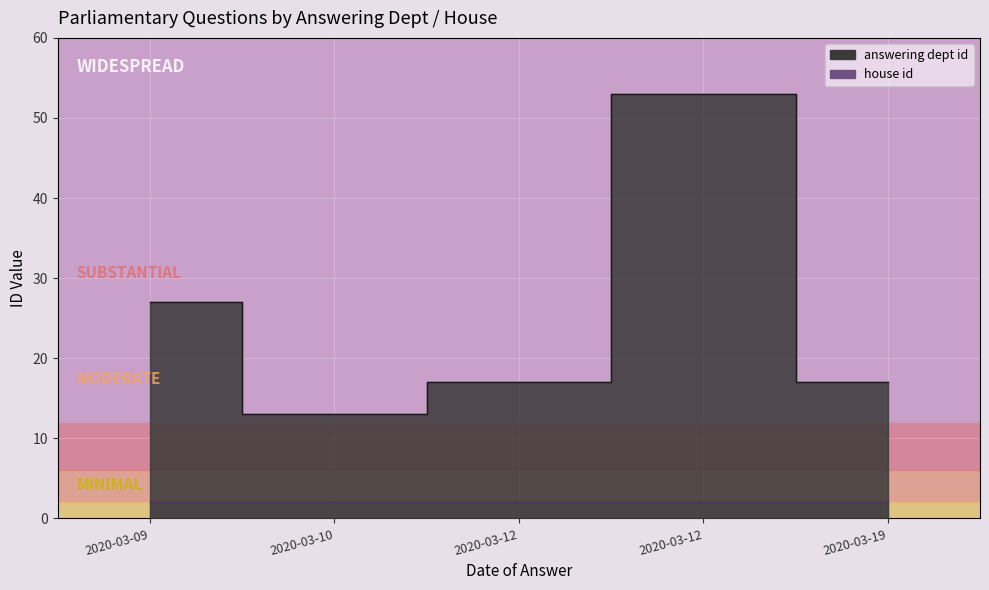

Approximately how many times larger is the value at 2020-03-12 compared to 2020-03-09?

2.0